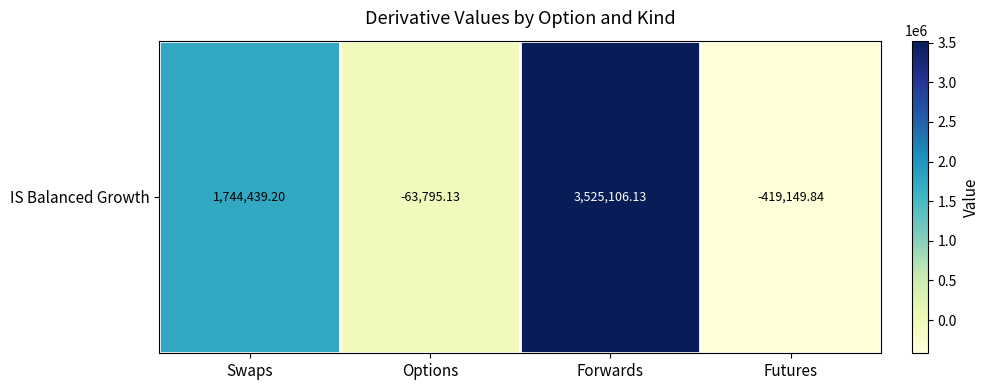

The chart shows a value of 1026268.0 at Forwards. True or false?

False